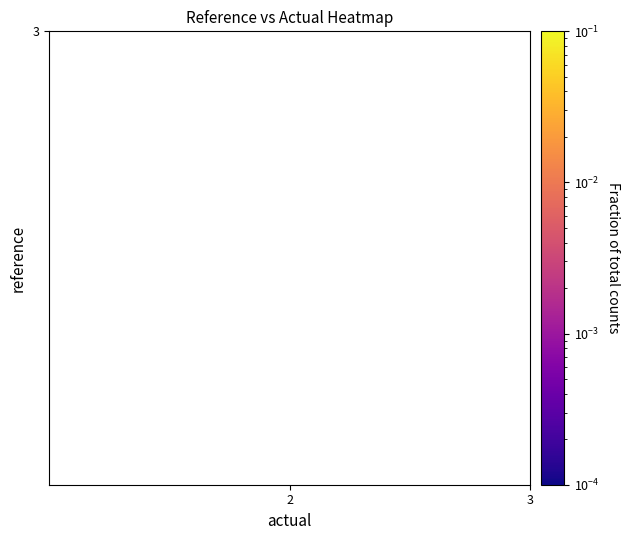

The value at 3 is 0.1. True or false?

False